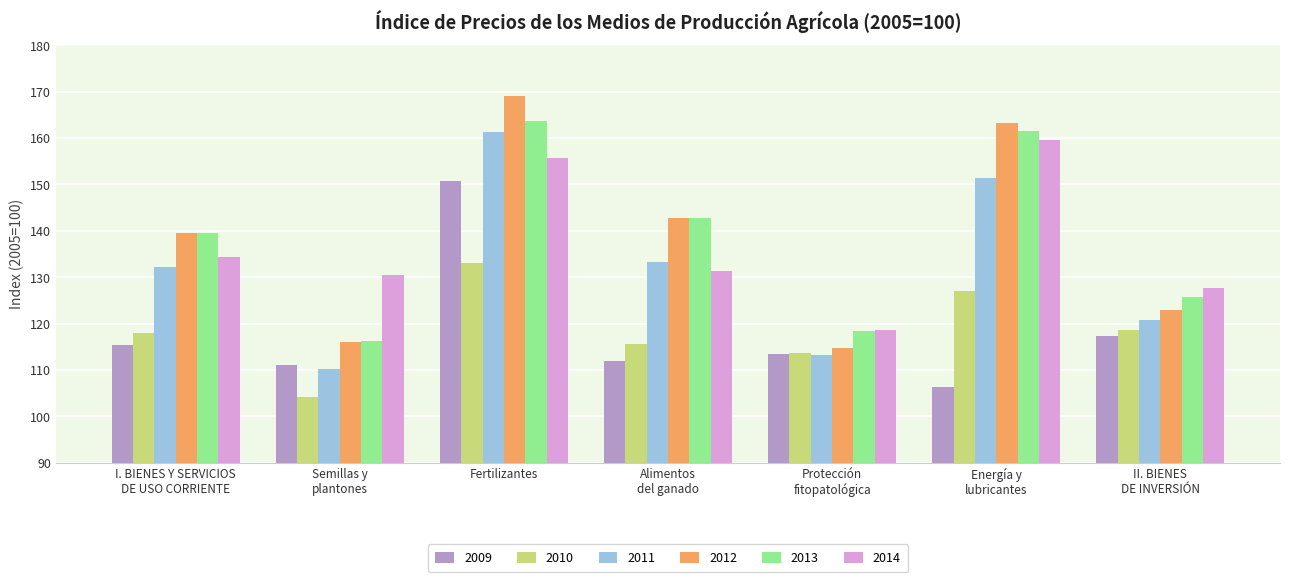

Which series has the widest spread of values?

2012